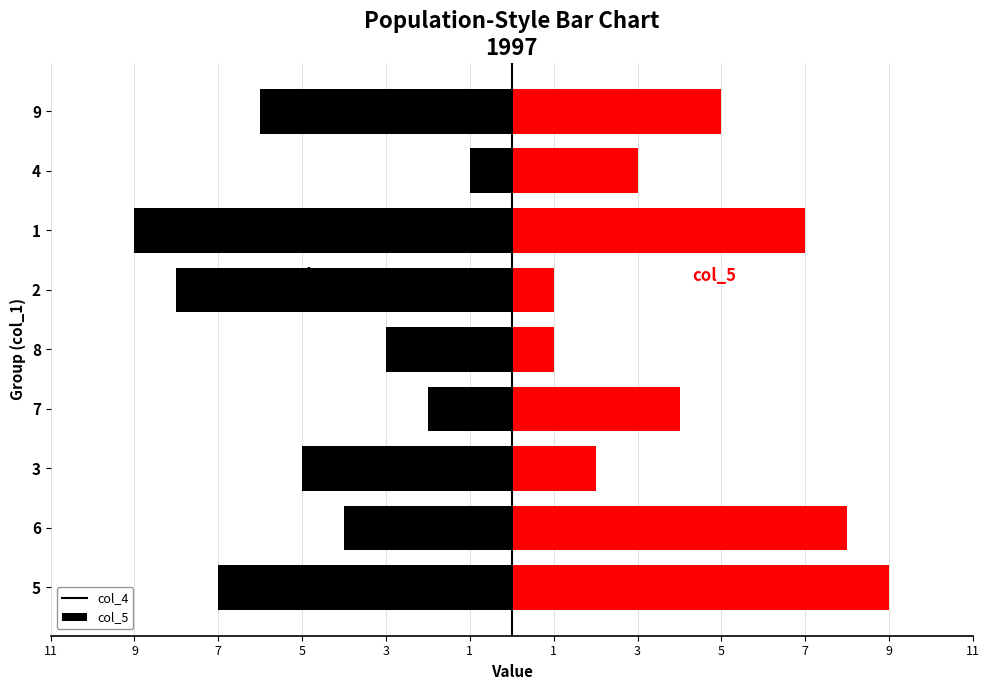

What is the value of the col_4 bar at the 6th from the left?

-8